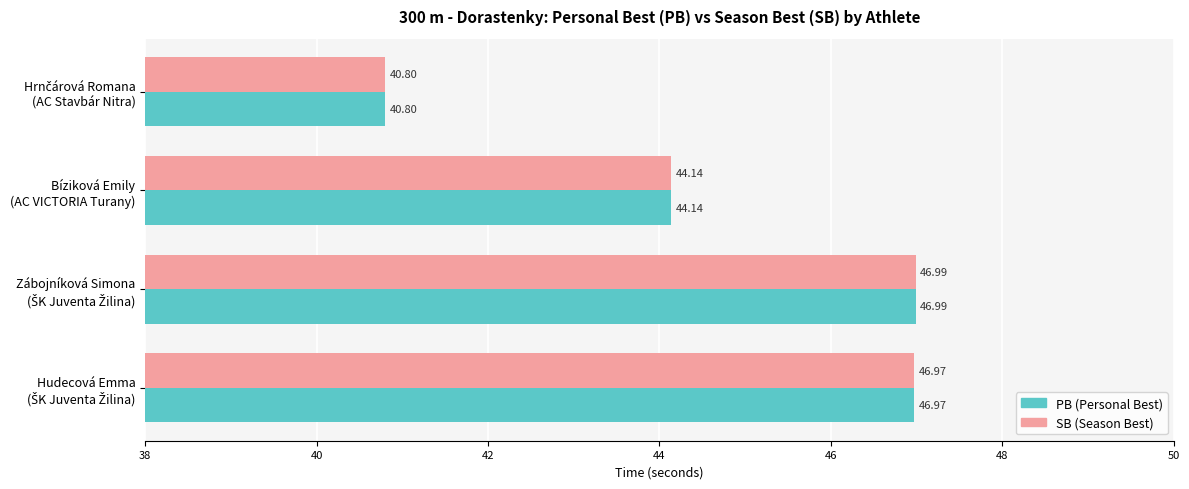

How many series are shown in this chart?

2